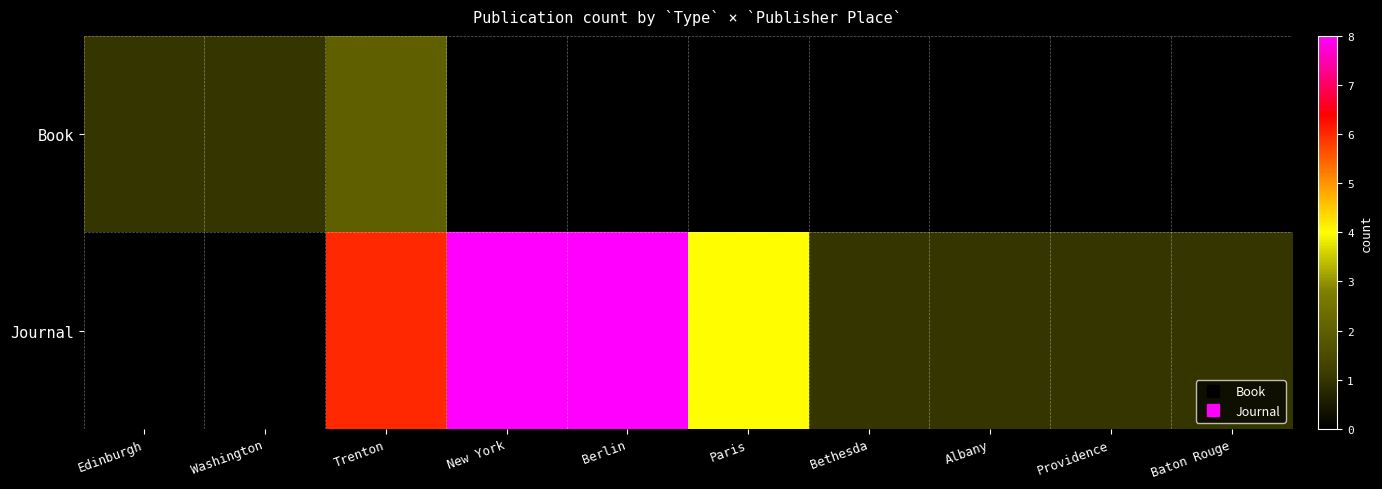

Between Providence and New York, which is larger?

Providence